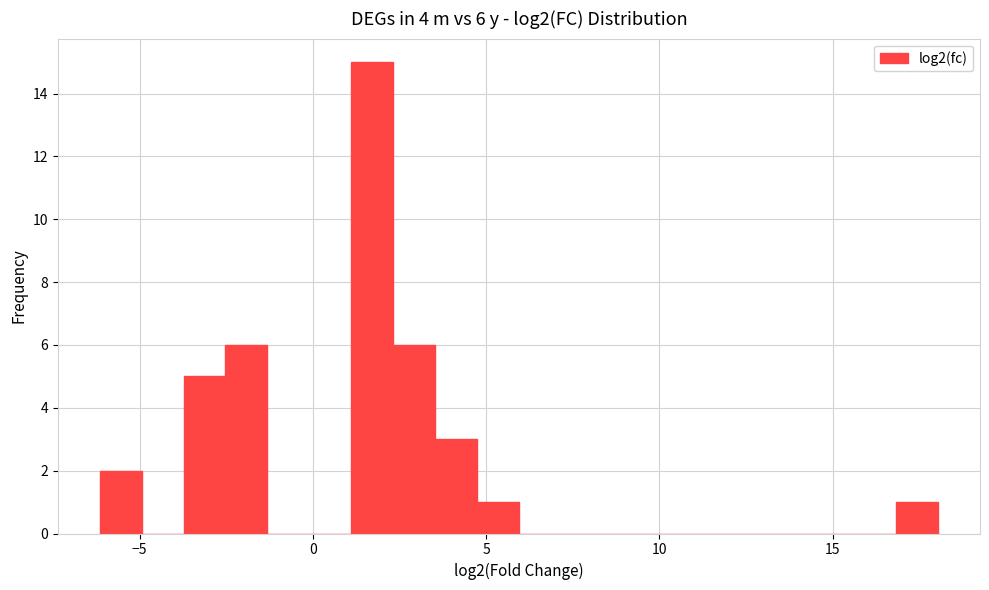

Read against the x-axis, roughly where is the centre of the tallest bar?

1.5